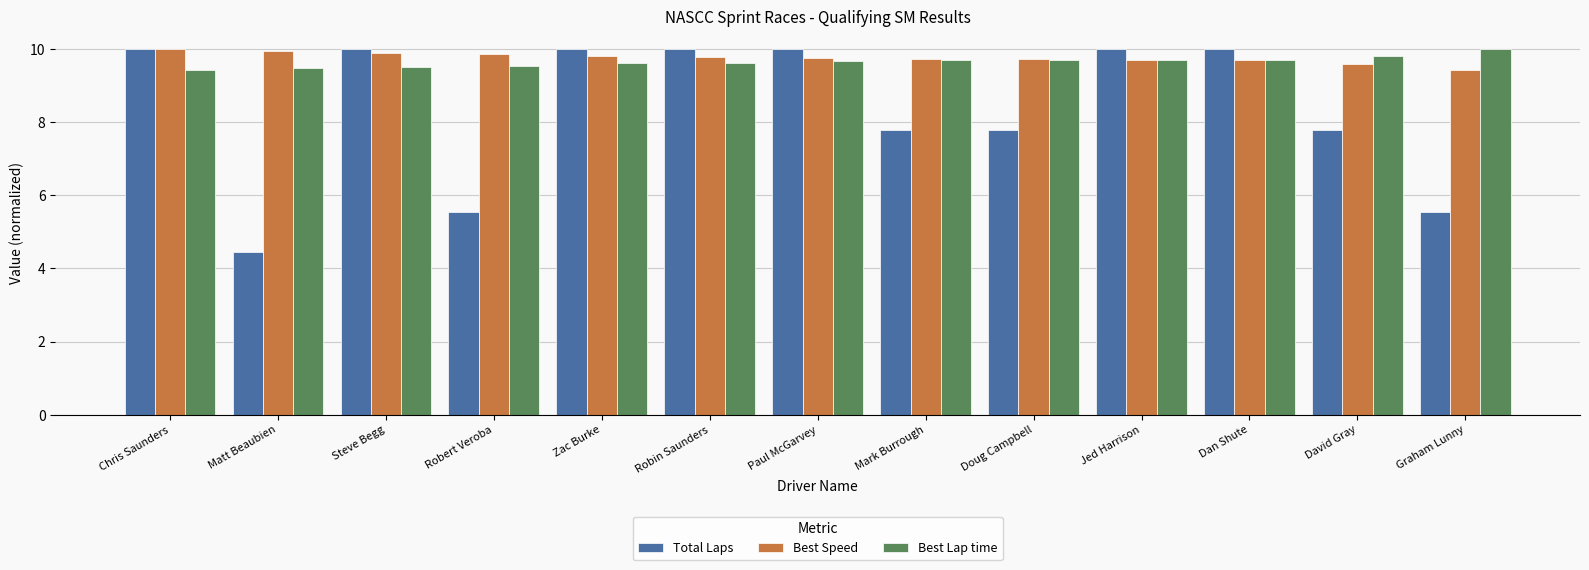

Which series has the largest total across all categories?

Best Speed